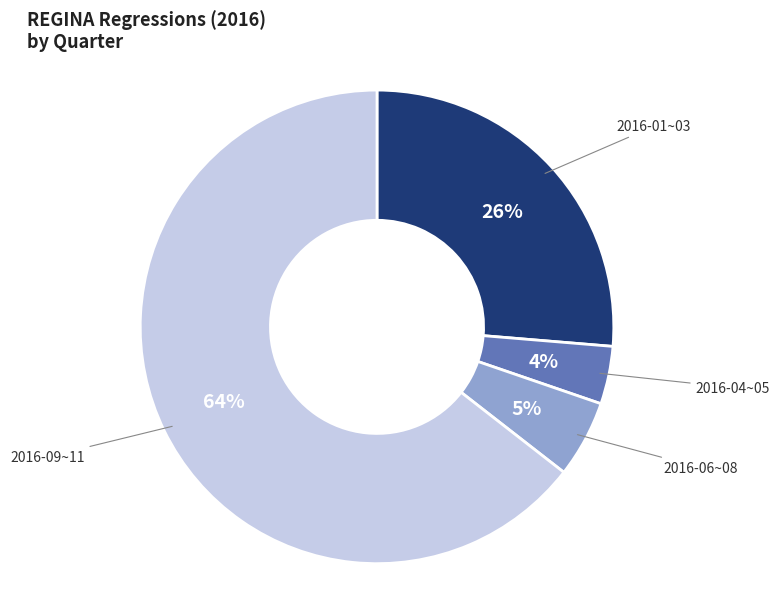

To the nearest percent, what is the difference between the largest and smallest slice percentages?

61%